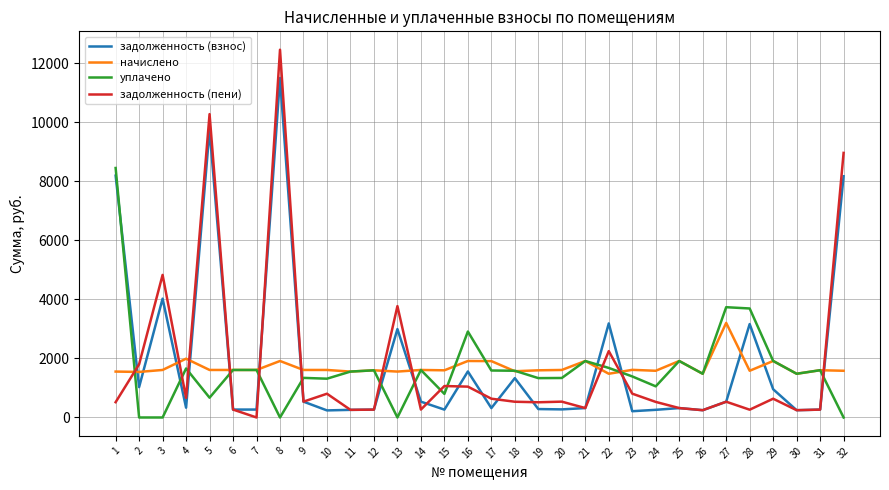

What is the maximum value for задолженность (взнос)?

11507.1